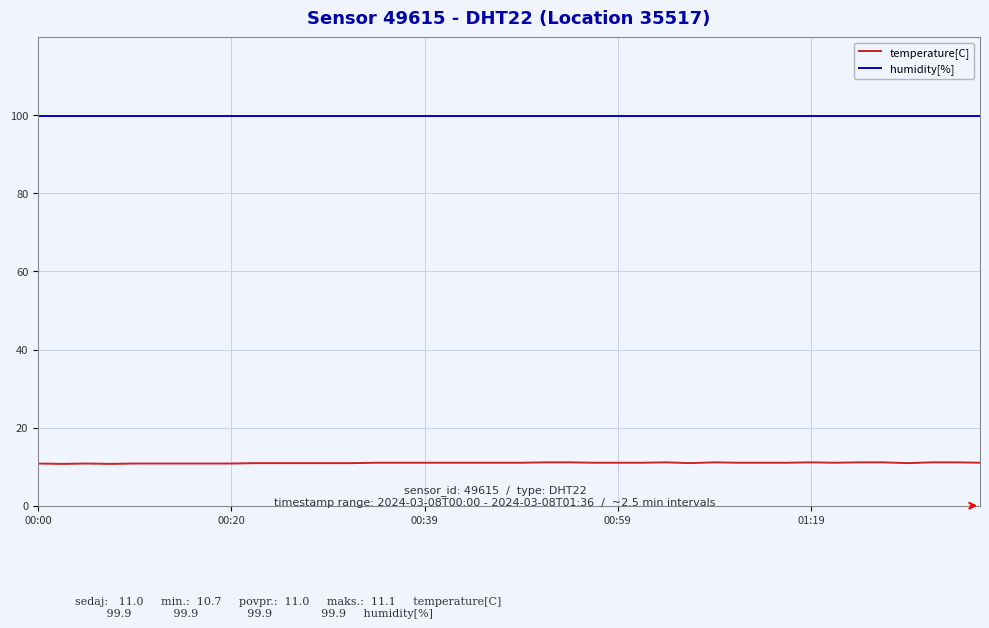

True or false: temperature[C] and humidity[%] intersect in this chart.

False